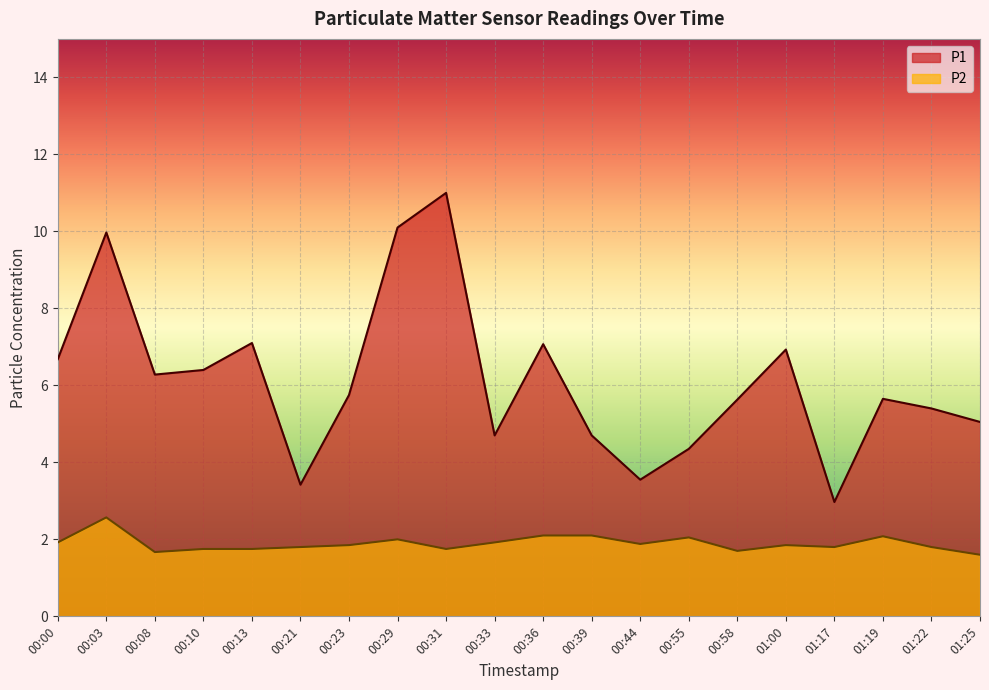

What value does the P1 series have at 00:00?

6.7